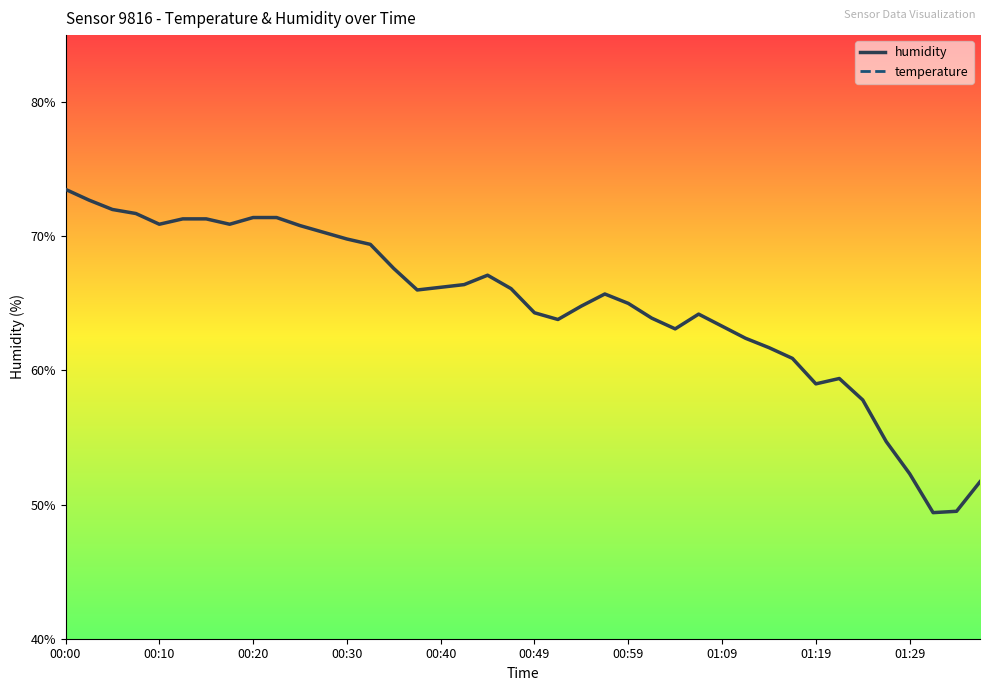

At which label does humidity reach its peak?

00:00